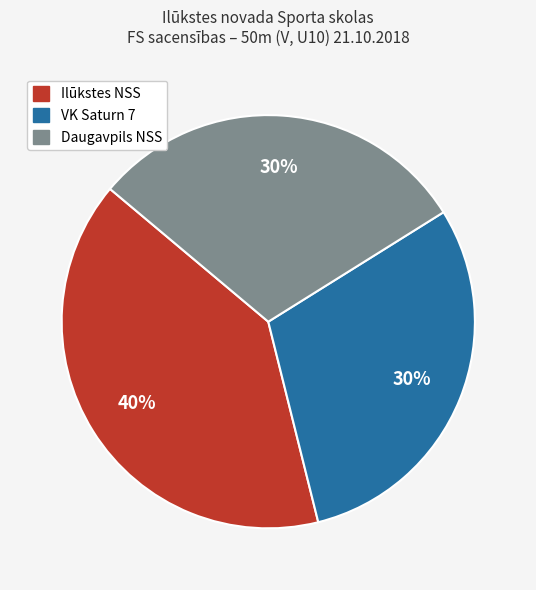

Is it true that VK Saturn 7 is 30% of the pie?

True